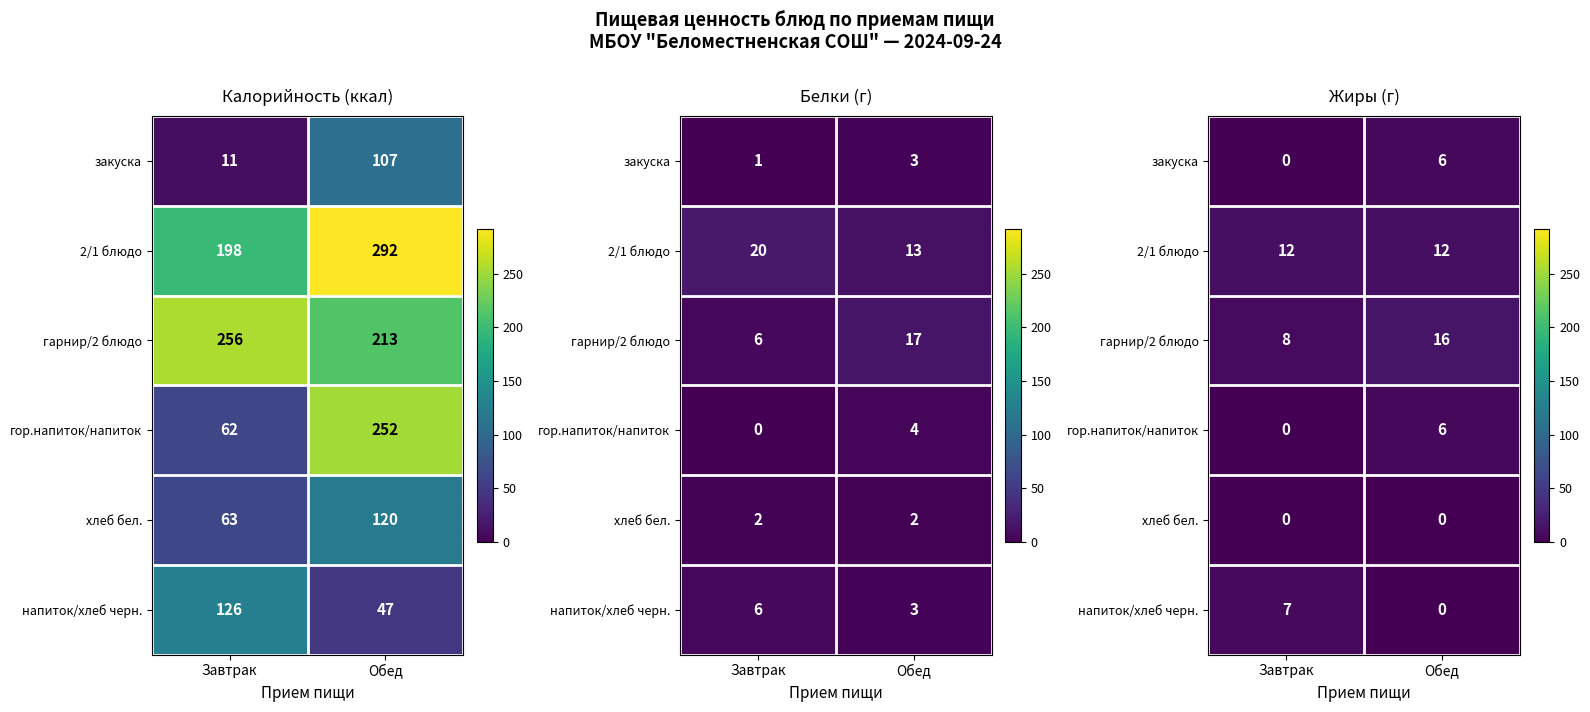

How many values in the напиток/хлеб черн. series are below 7?

1